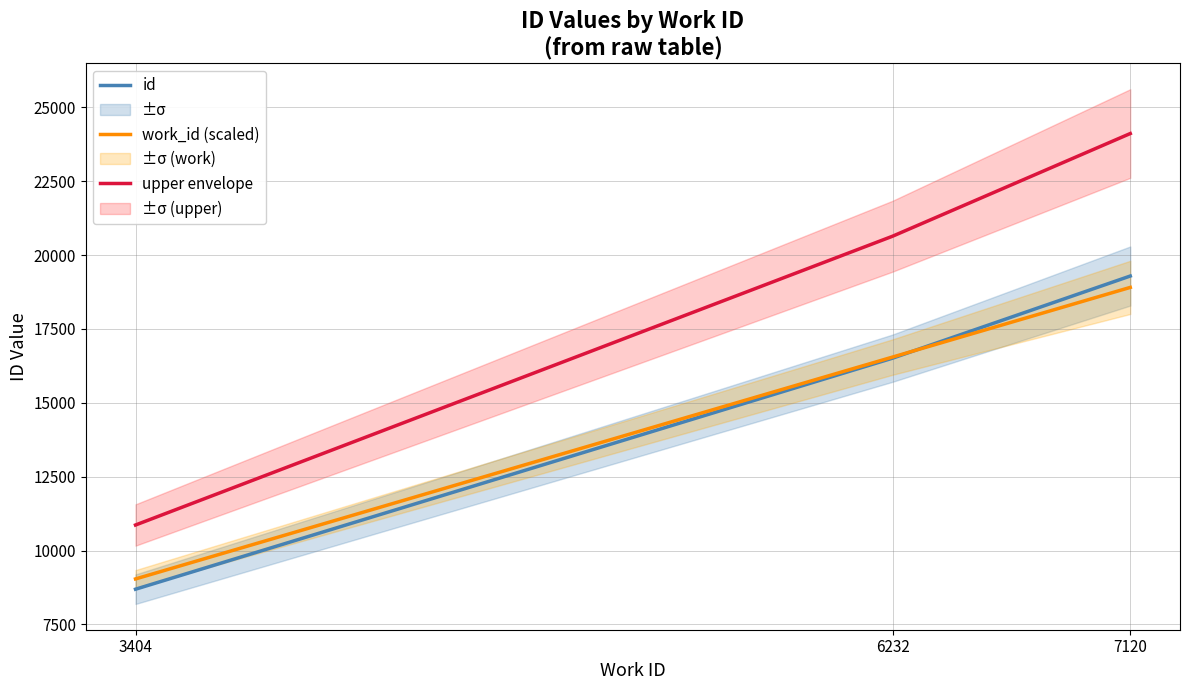

Is this an area chart (filled region under the line)?

No